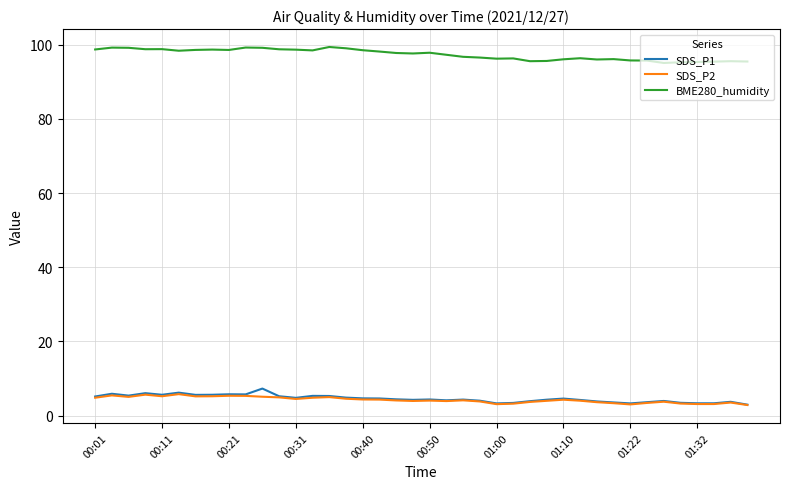

True or false: BME280_humidity and SDS_P1 cross at least once.

False